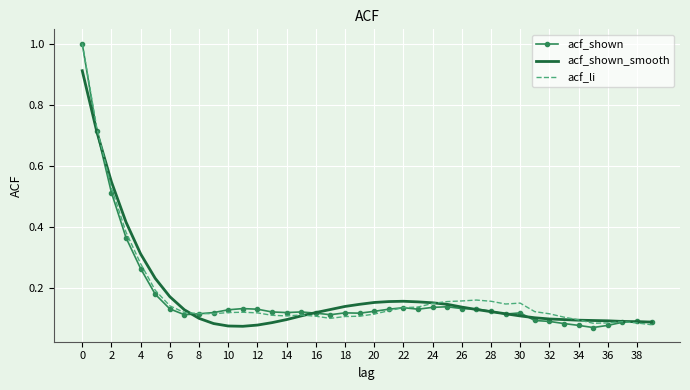

What is the maximum value for acf_shown?

1.0